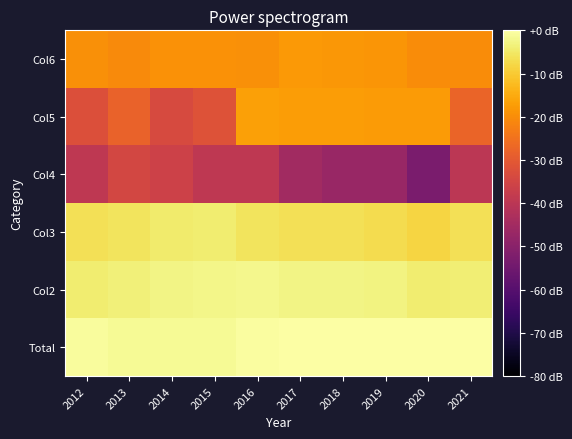

What is the spread (max minus min) of values at 2018?

46.8